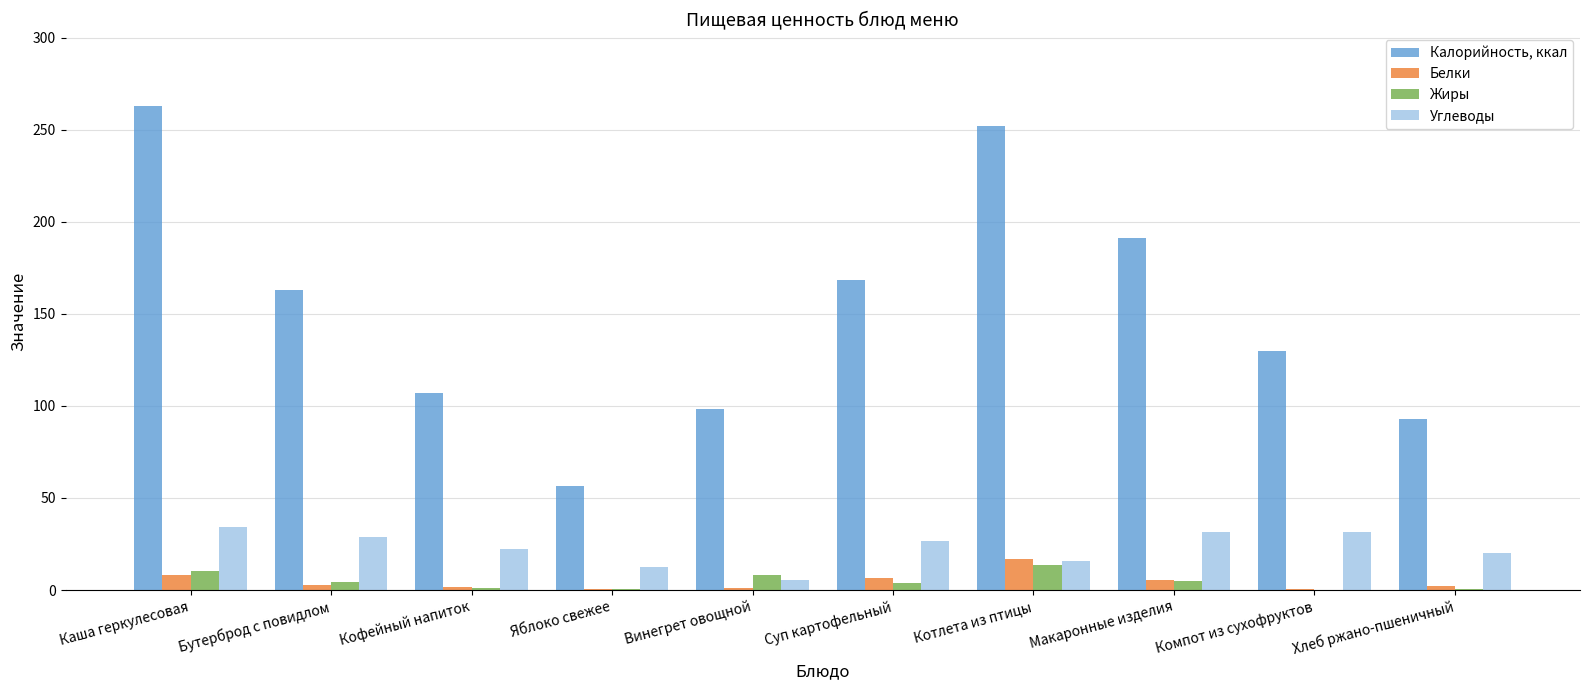

What is the maximum value for Белки?

16.9